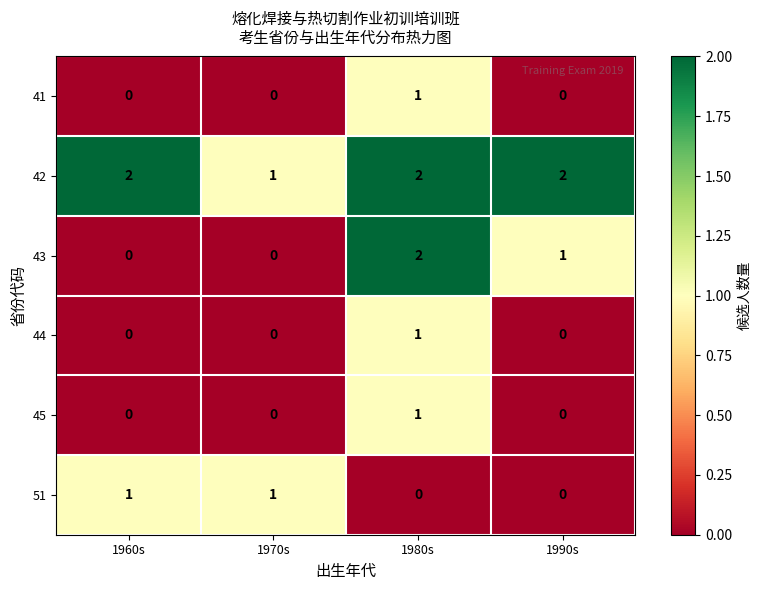

How many 42 values are between 2 and 3?

3